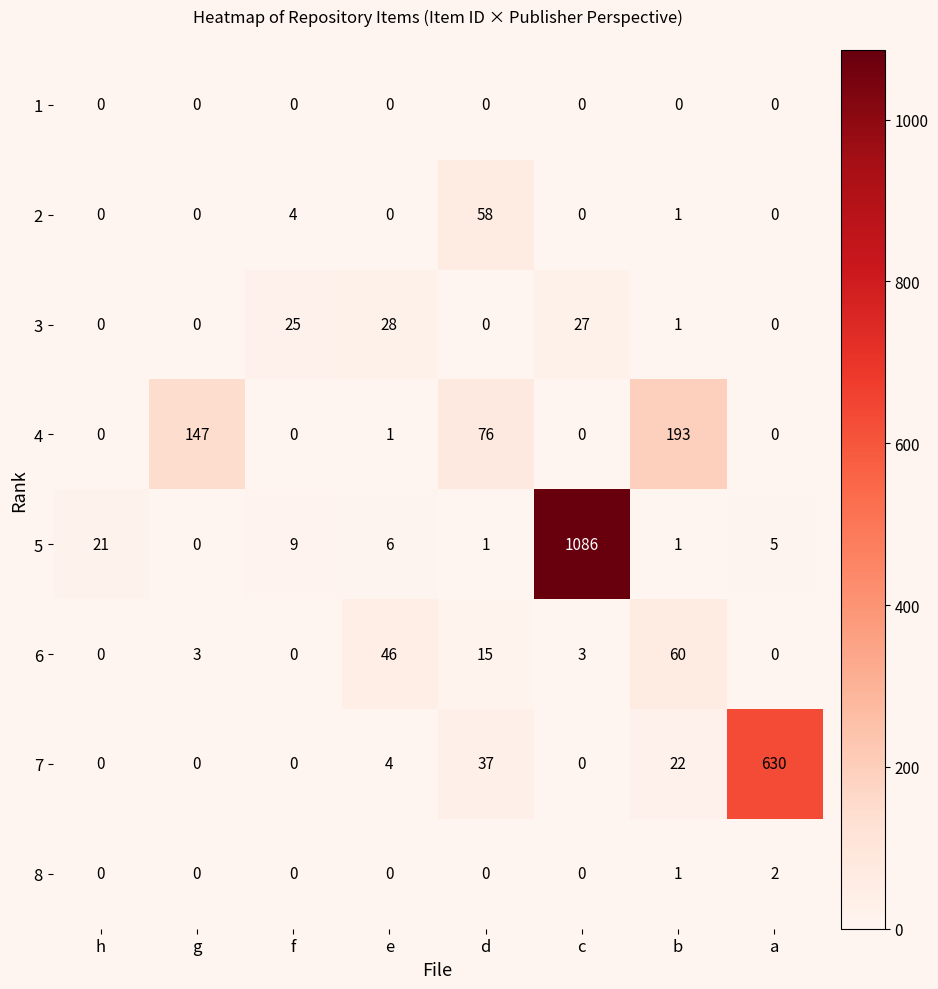

What is the difference between the second highest and second lowest values in the 7 series?

37